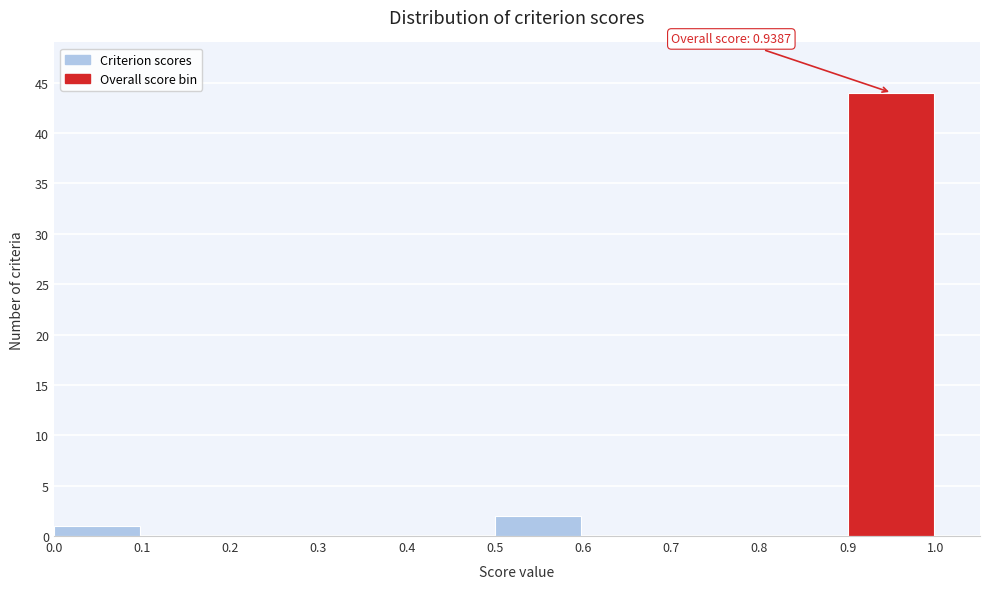

Which range on the x-axis has the tallest bar?

0.9 to 1.0